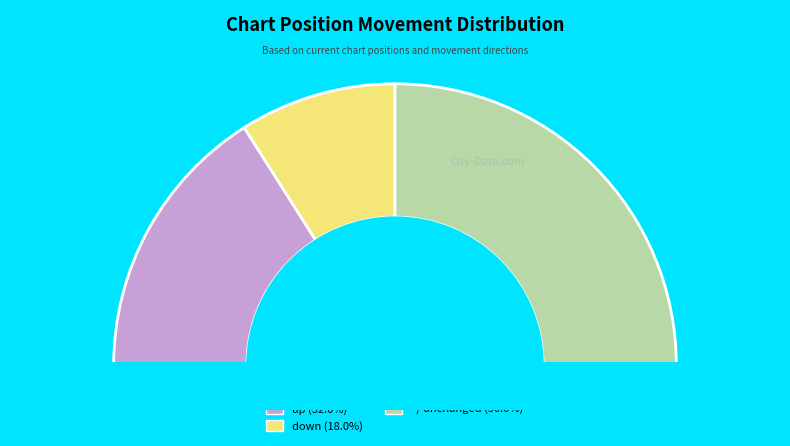

To the nearest percent, what is the difference between the - and up slice percentages?

18%